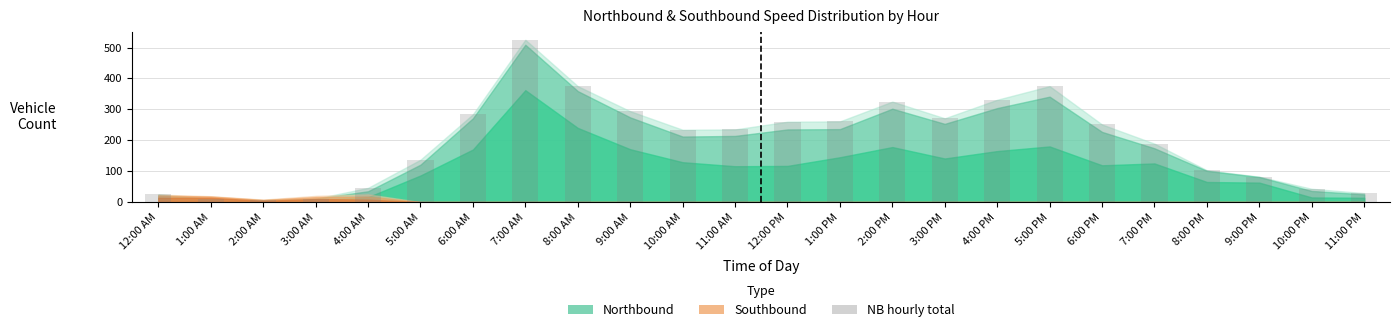

Is it true that the value at 4:00 PM is 331?

True